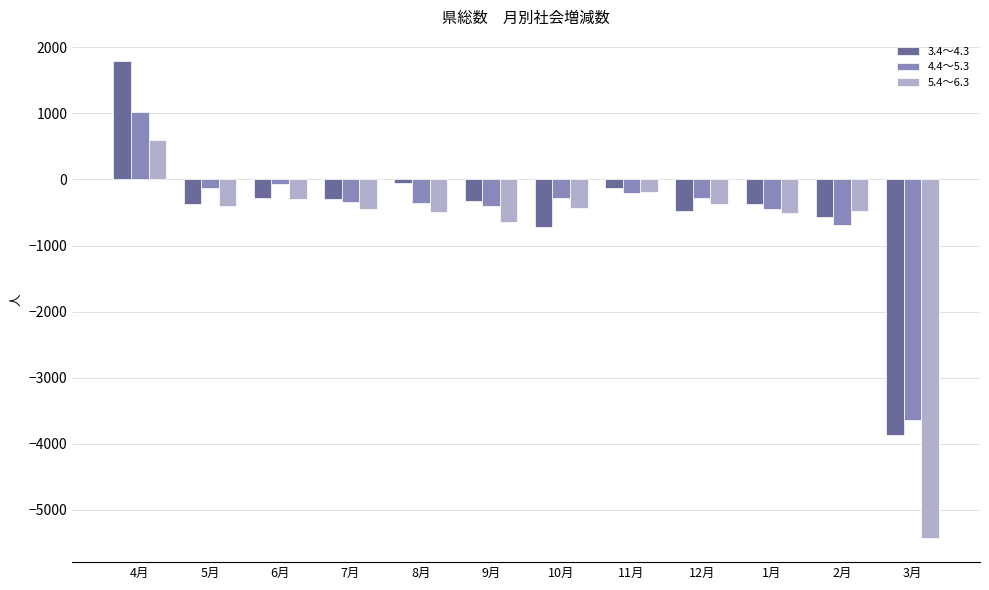

Rank the series by their maximum value, from highest to lowest.

3.4～4.3, 4.4～5.3, 5.4～6.3